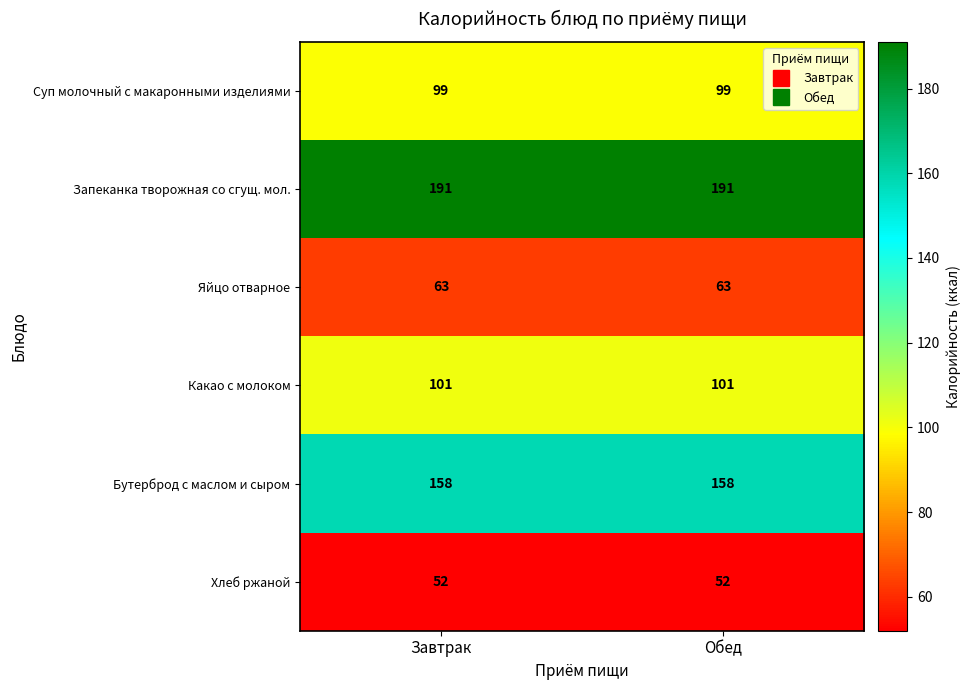

What is the lowest value of the Бутерброд с маслом и сыром series?

158